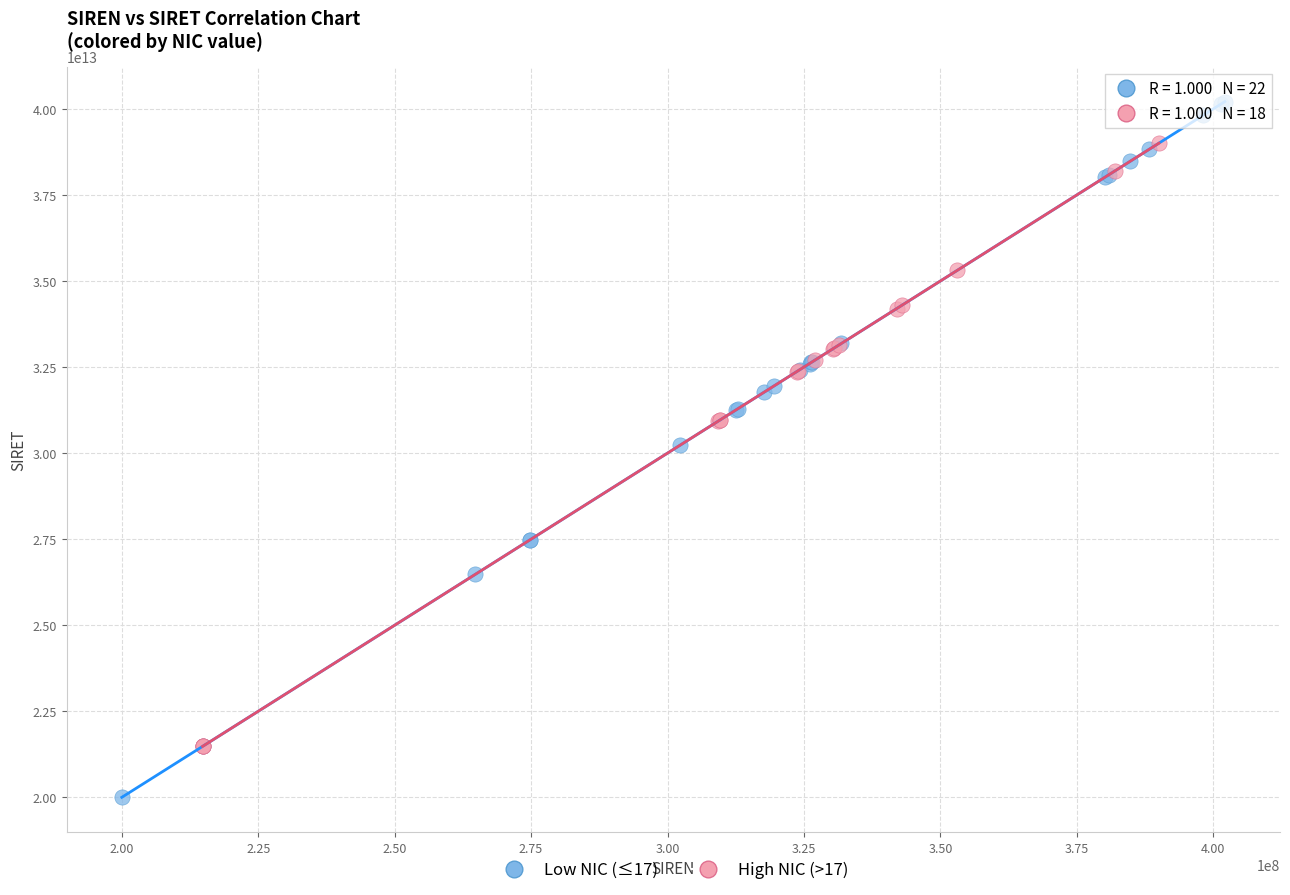

What are all the series names shown in the legend?

Low NIC (≤17), High NIC (>17)